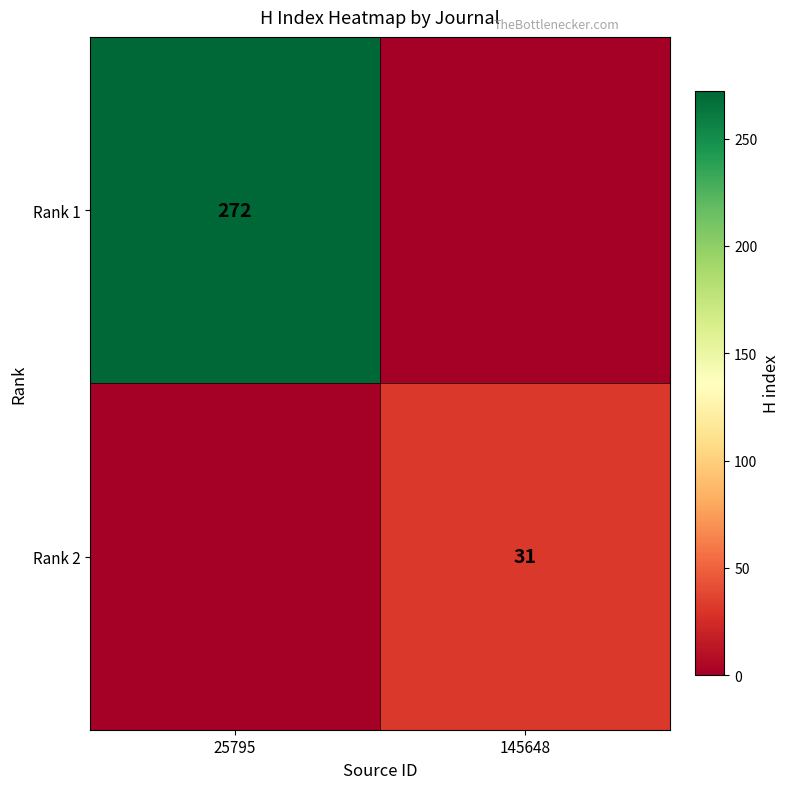

The value of Rank 1 at 25795 is 419. True or false?

False